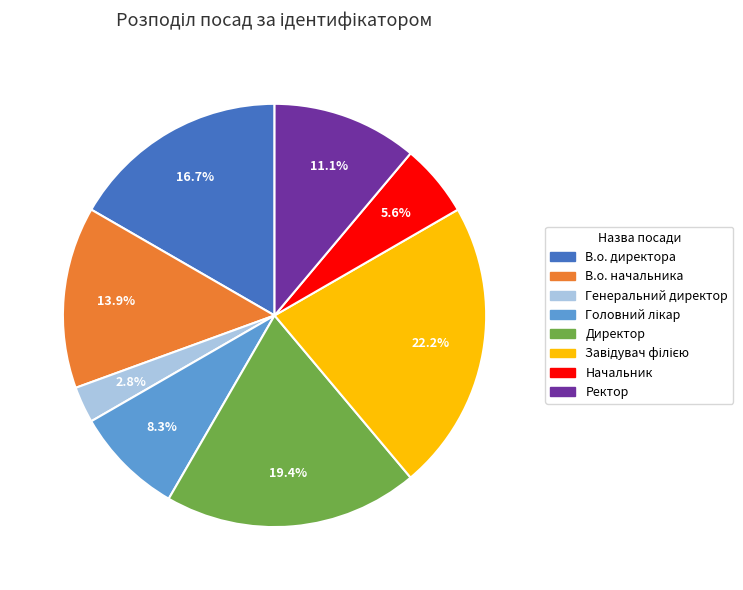

What is the ratio of the value at Ректор to the value at Генеральний директор?

4.0